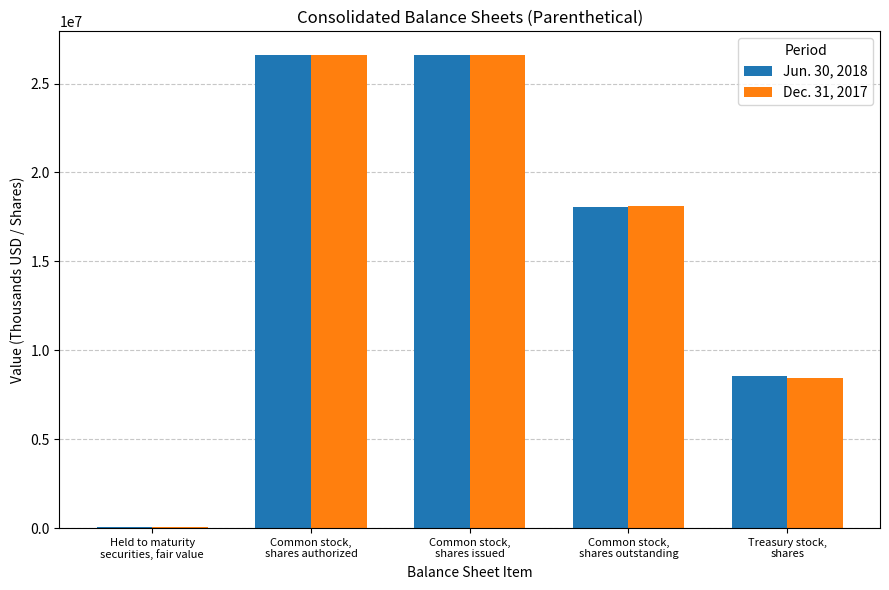

What is the sum of the Jun. 30, 2018 values at Common stock,
shares authorized and Common stock,
shares outstanding?

44652203